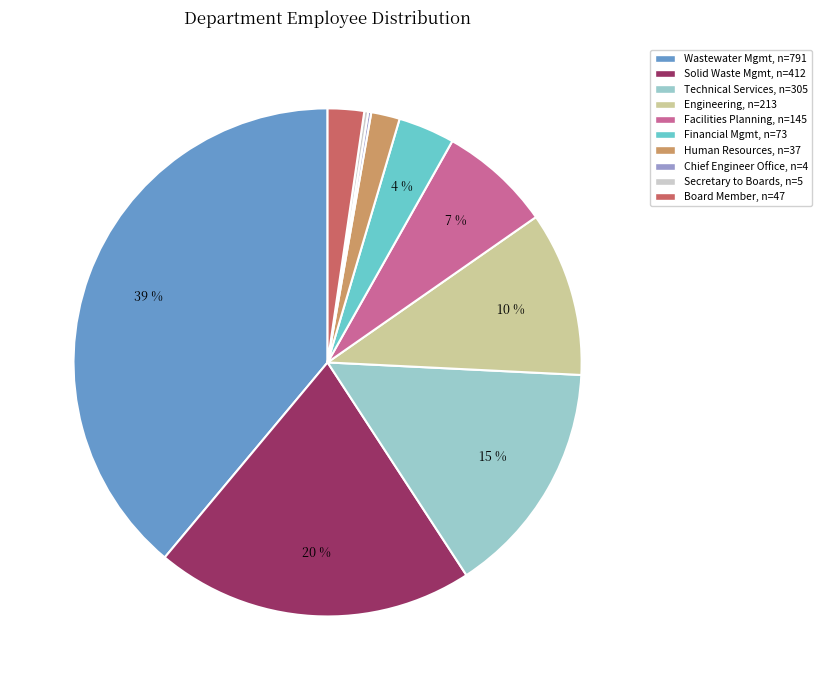

Is there any slice that represents more than half of the pie?

No